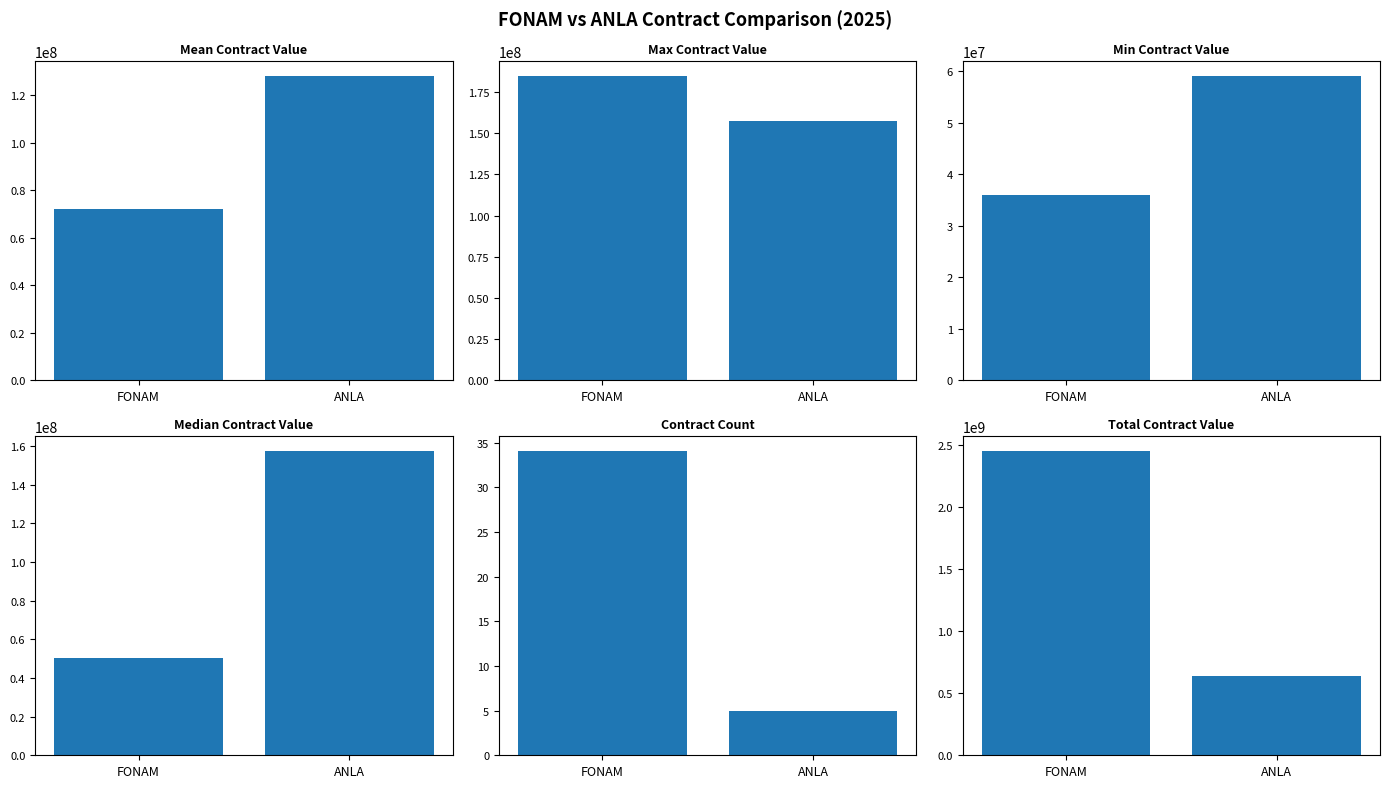

At which category does the chart reach its minimum across all series?

ANLA